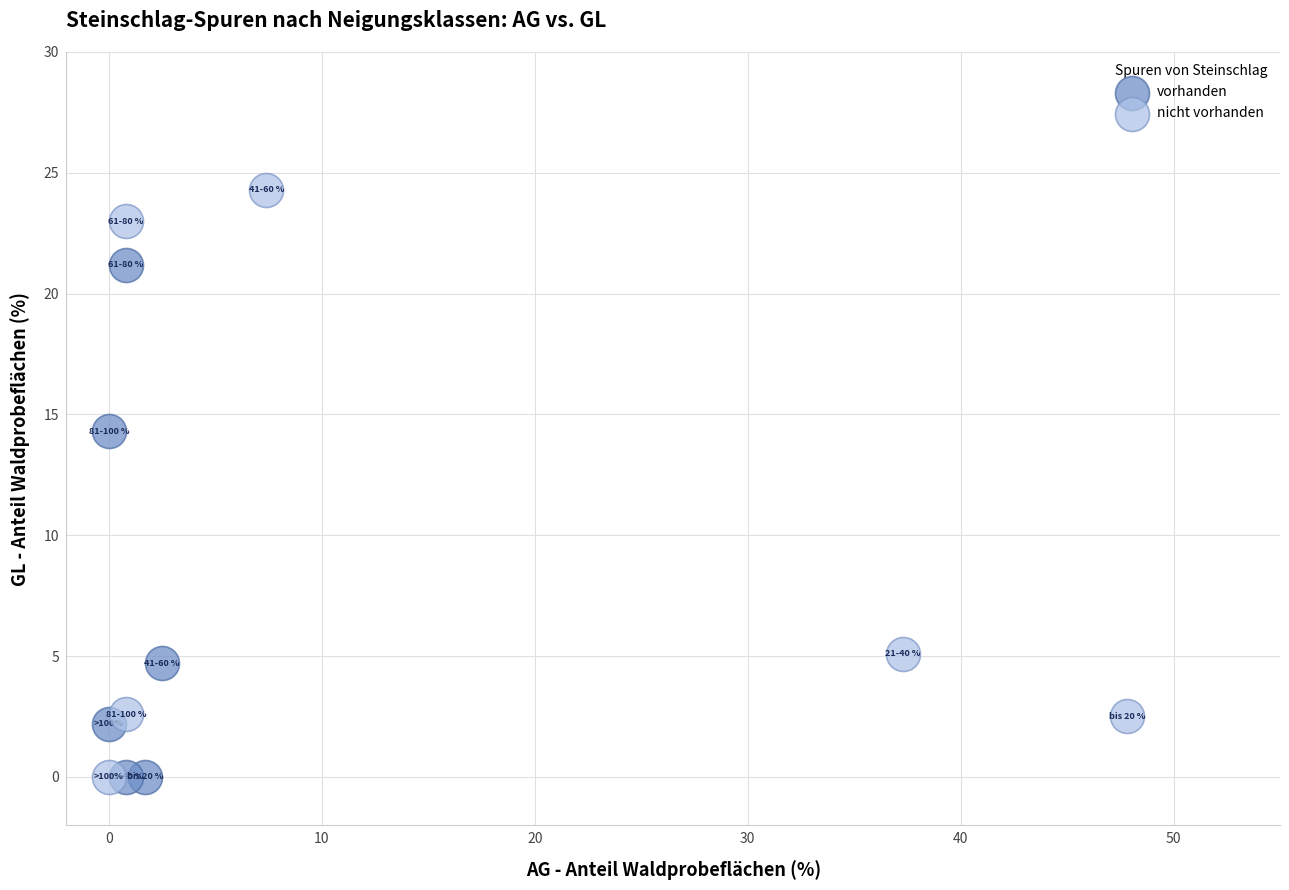

Which series has the widest spread of Y values?

nicht vorhanden